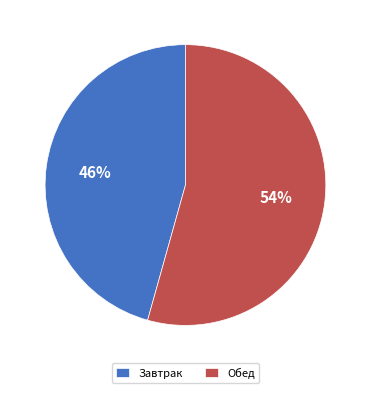

Does any single category account for the majority?

Yes